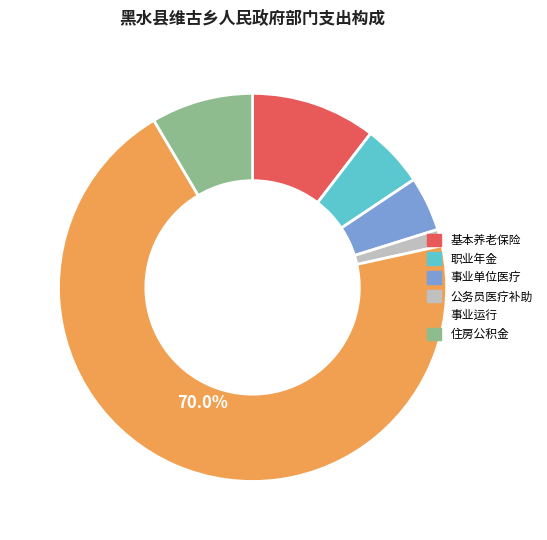

Is there a majority slice in this chart?

Yes